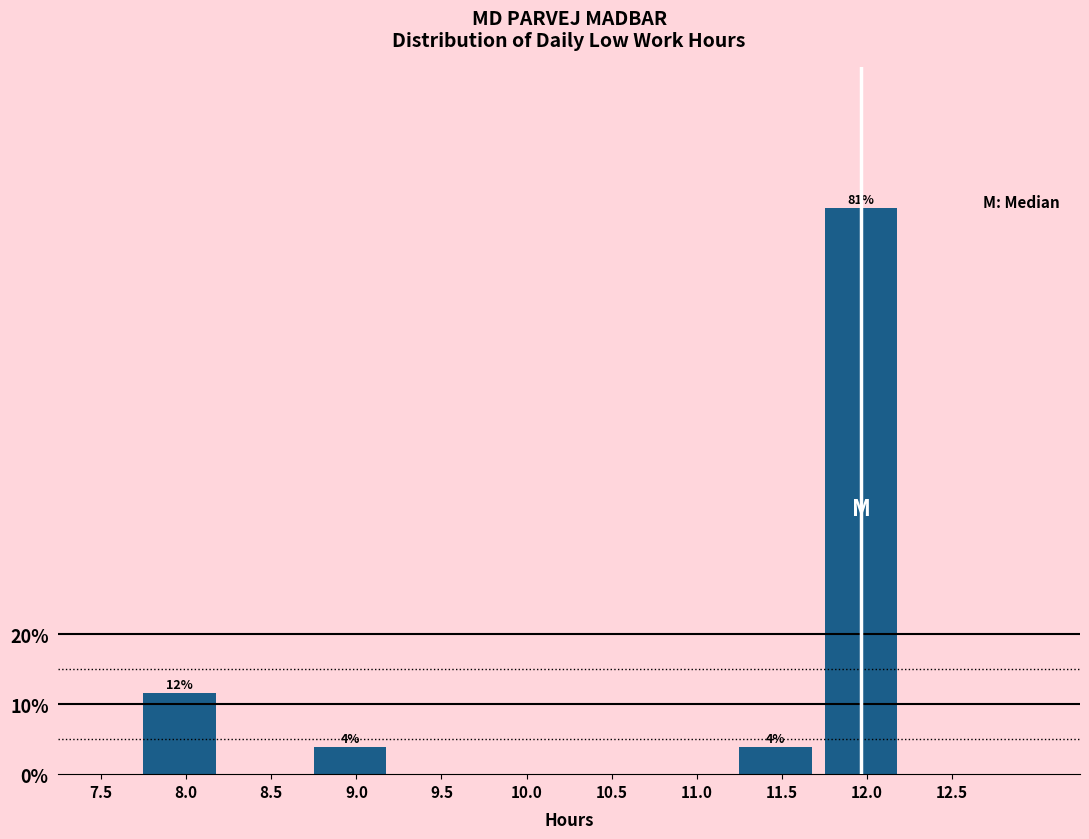

Reading left to right, list all the values displayed in this chart.

7.5=0.0	8.0=11.5	8.5=0.0	9.0=3.8	9.5=0.0	10.0=0.0	10.5=0.0	11.0=0.0	11.5=3.8	12.0=80.8	12.5=0.0